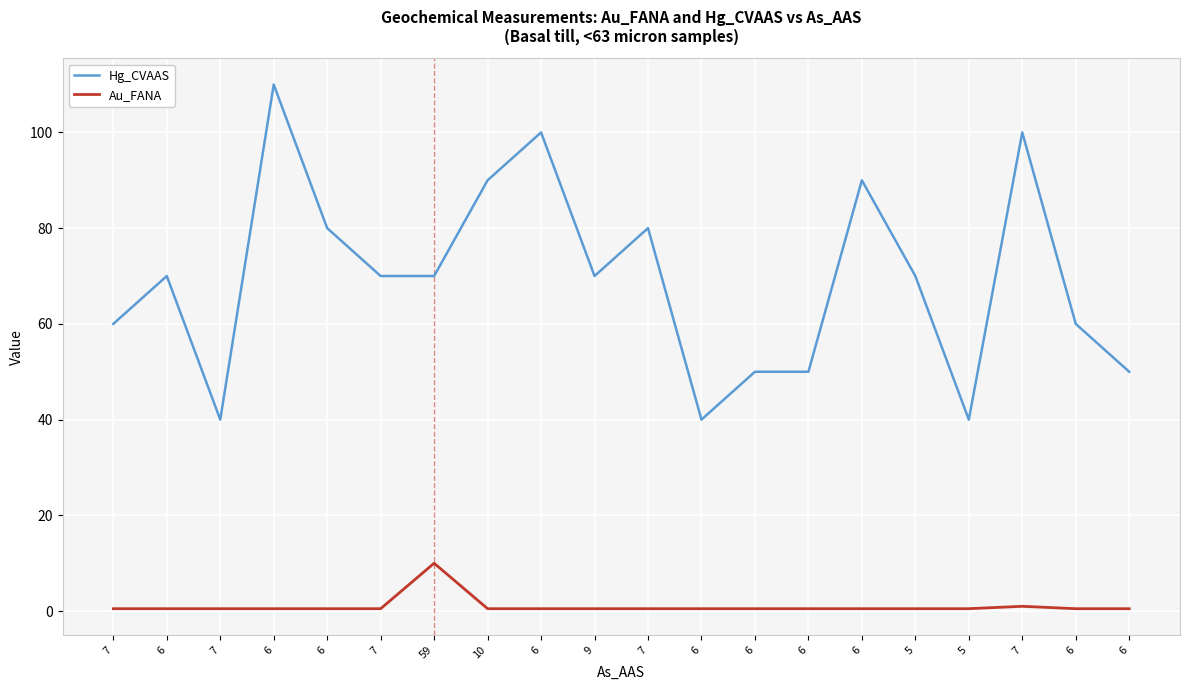

What are all the series names shown in the legend?

Hg_CVAAS, Au_FANA